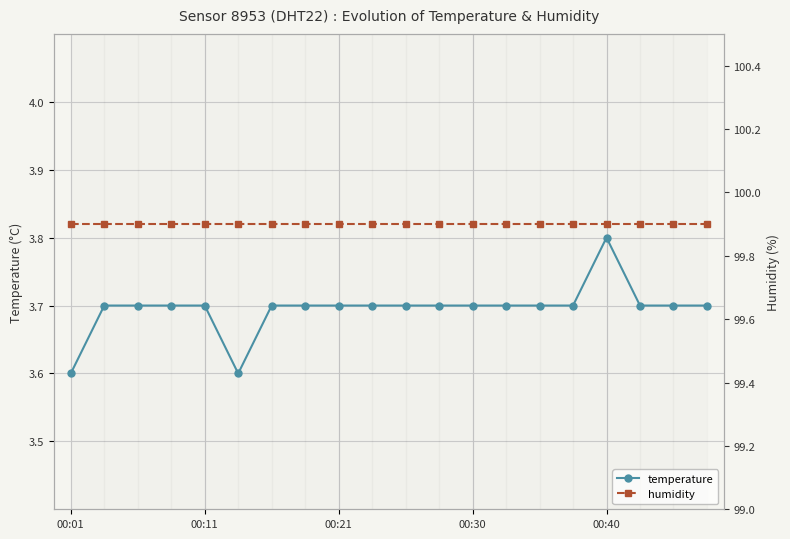

What is the minimum value for temperature?

3.6